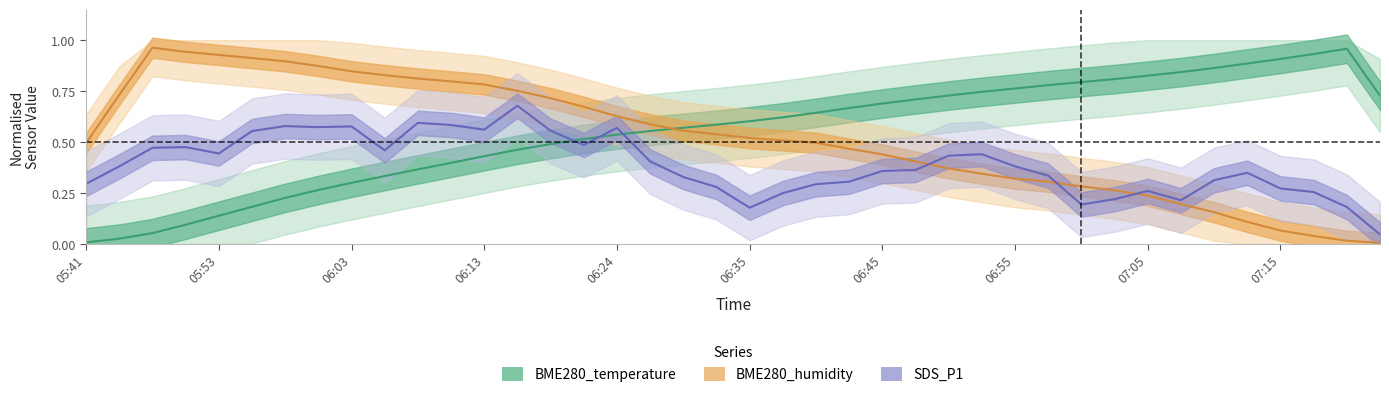

True or false: BME280_humidity and BME280_temperature cross at least once.

True